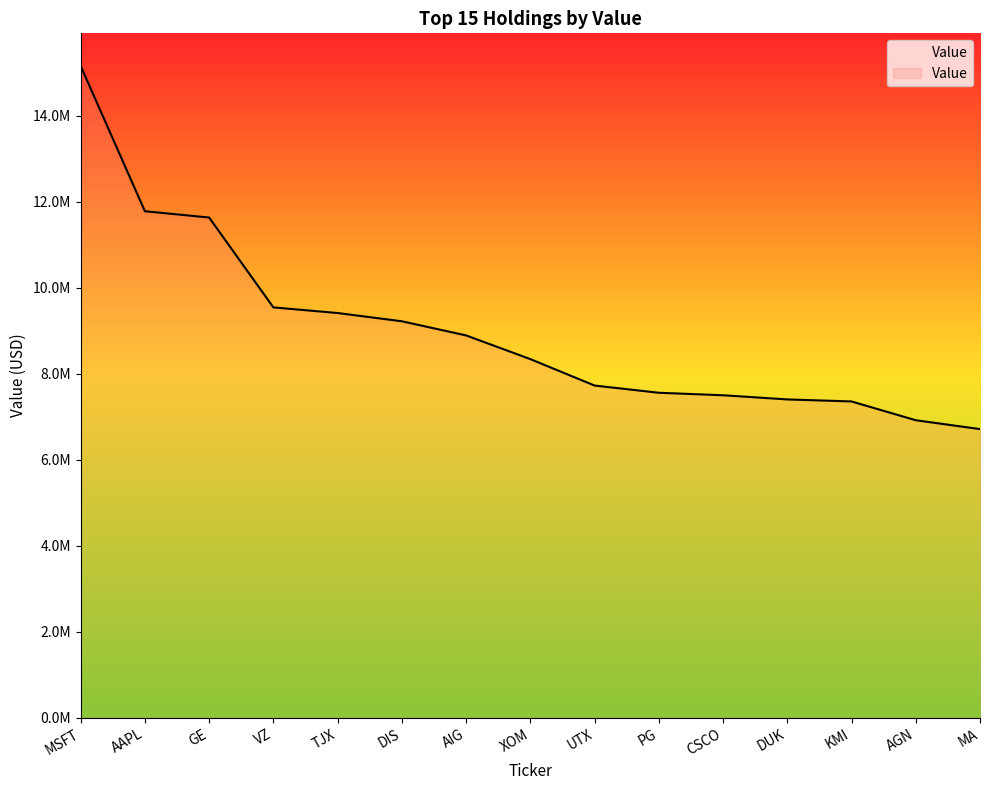

What is the label of the 3rd point from the right?

KMI